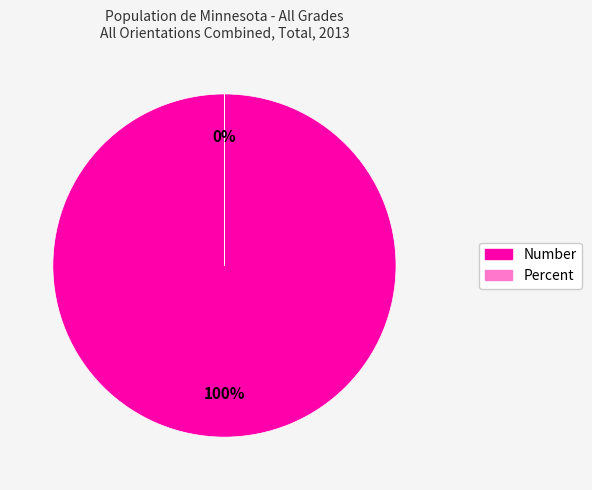

To the nearest percent, what is the average slice percentage?

50%